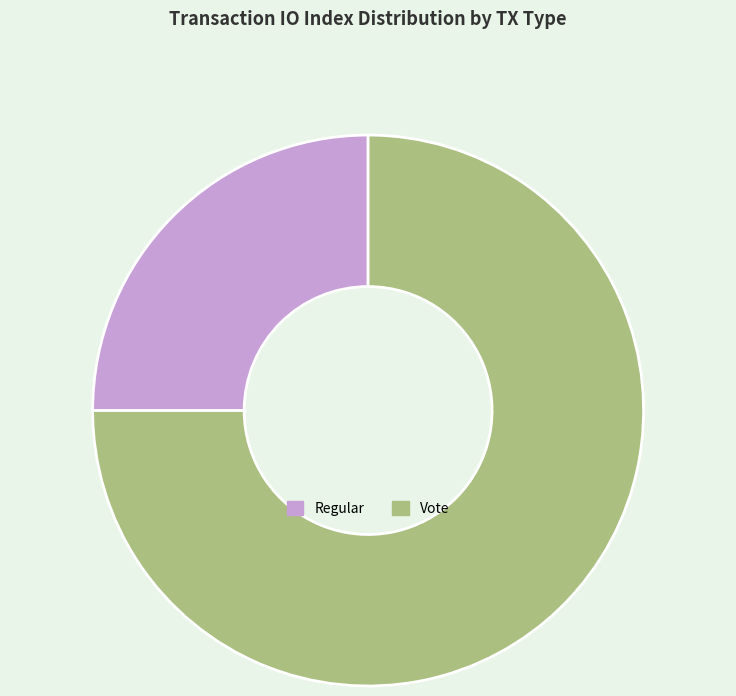

Is it true that Vote is 75% of the pie?

True